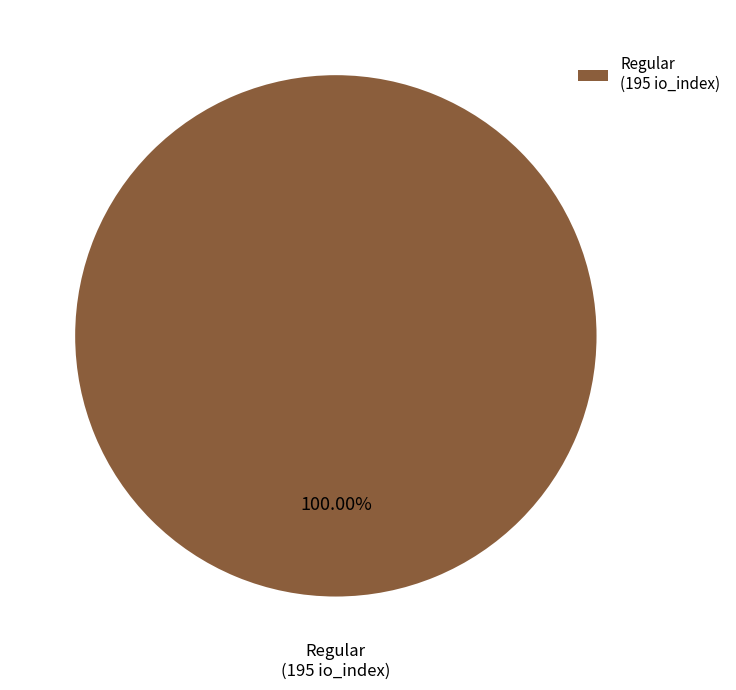

Does any single category account for the majority?

Yes